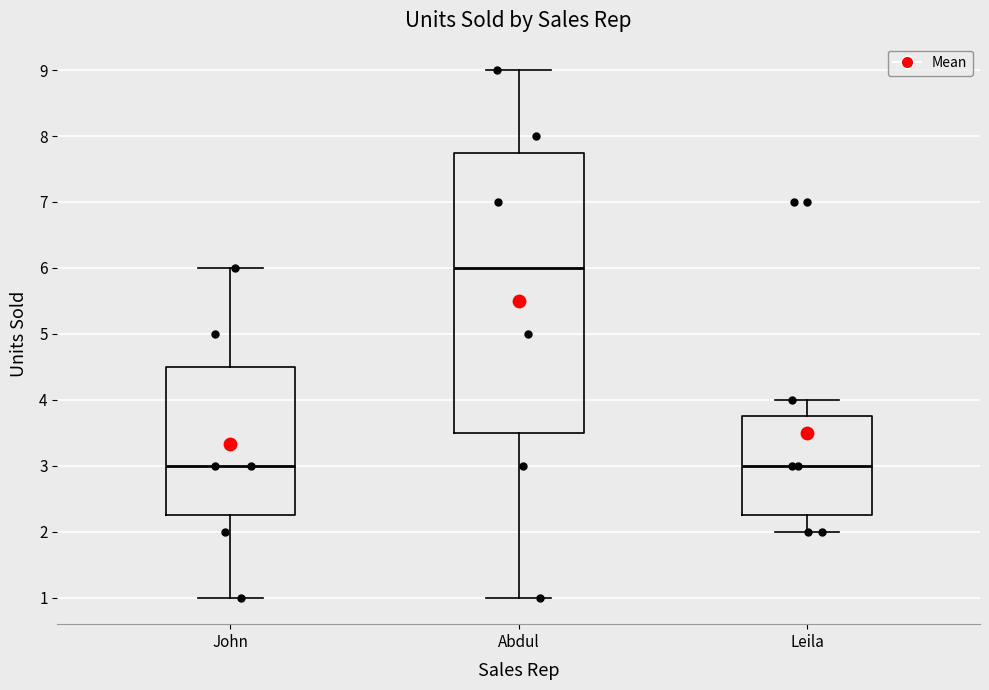

Reading left to right, read every box against the y-axis: the position of its median line, the range the box covers, and the ends of its whiskers. The values are not printed on the chart, so give them approximately, as read against the axis.

John: median 3.0, box 2.3 to 4.5, whiskers 1.0 to 6.0
Abdul: median 6.0, box 3.5 to 7.8, whiskers 1.0 to 9.0
Leila: median 3.0, box 2.3 to 3.8, whiskers 2.0 to 4.0